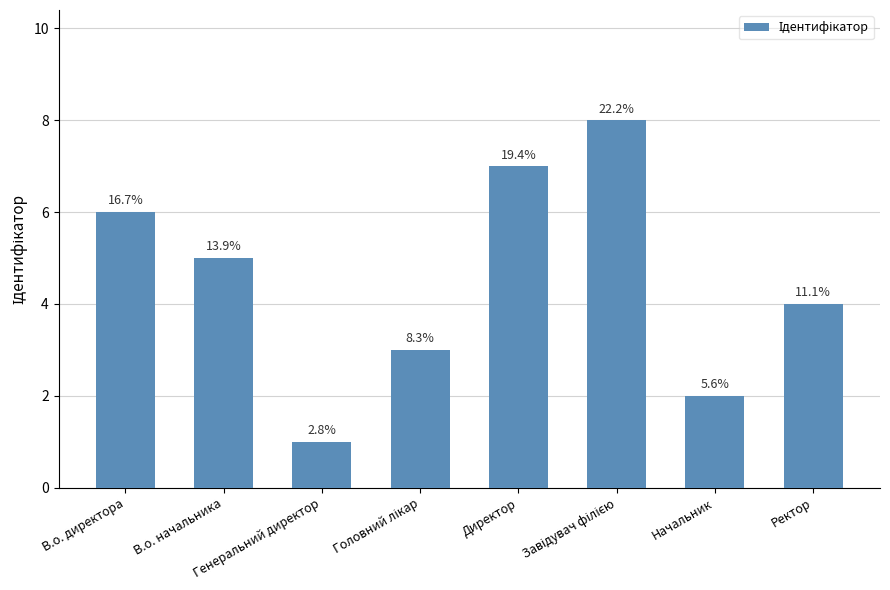

What is the change in value from Головний лікар to Директор?

+4